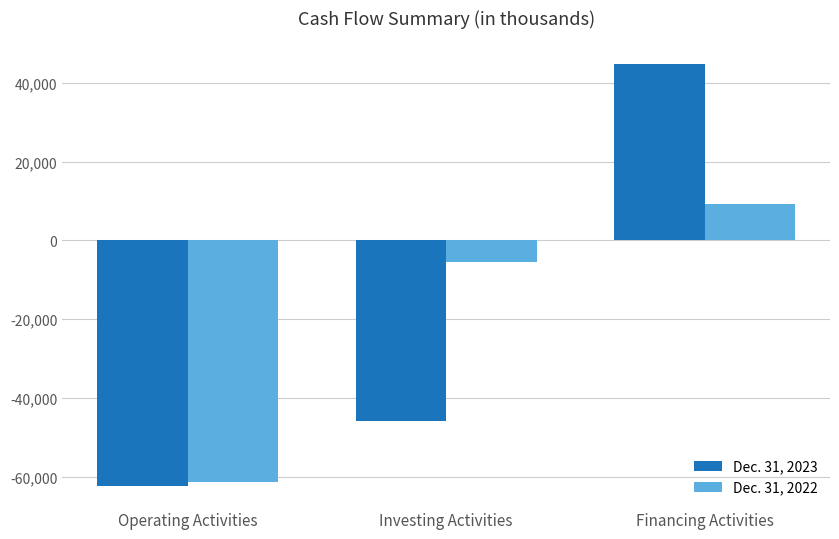

Reading left to right, list all the values displayed in this chart.

Dec. 31, 2023: -62305	-45783	44702
Dec. 31, 2022: -61211	-5352	9145